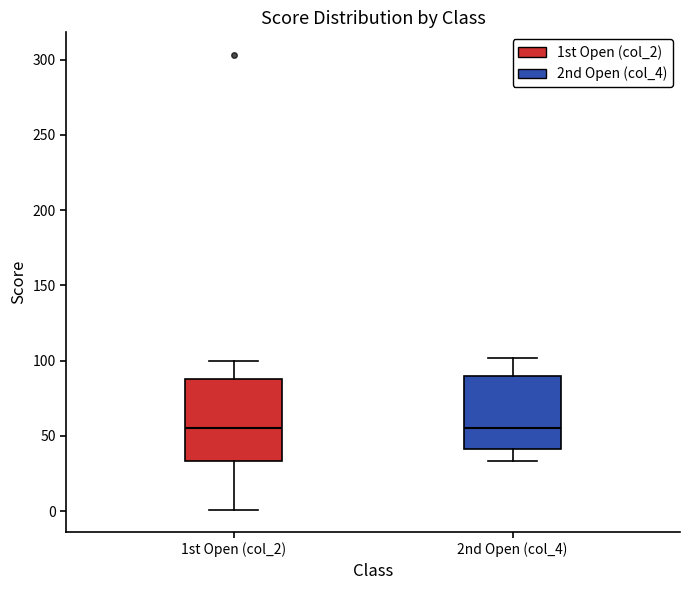

Comparing the boxes themselves (not the whiskers), which one is the tallest?

1st Open (col_2)